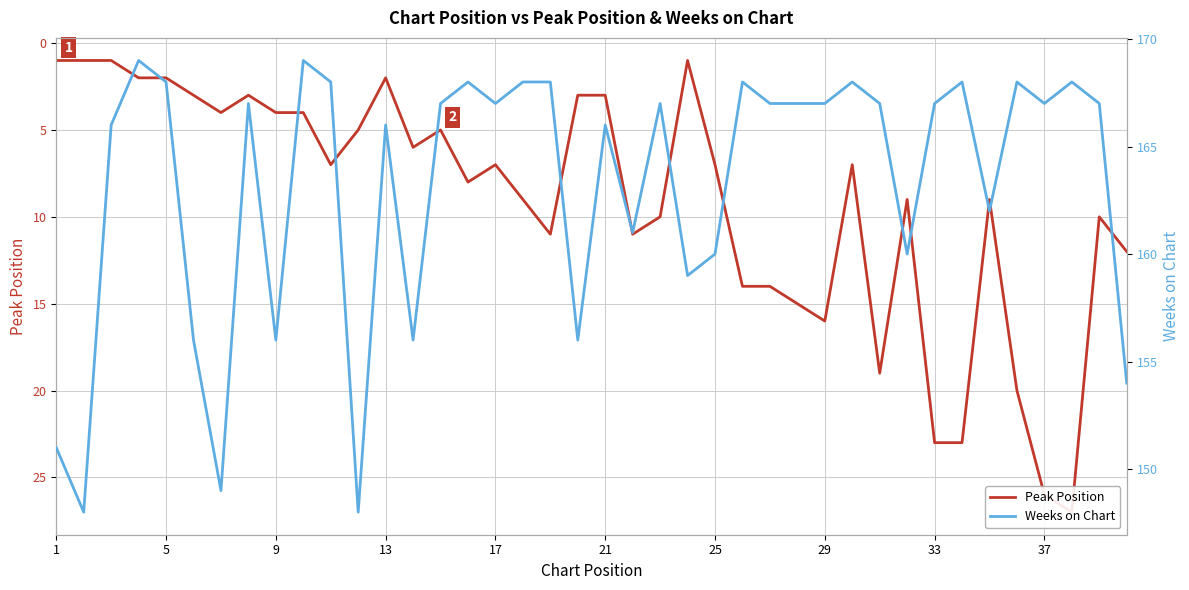

How many data points in Weeks on Chart are less than 167?

17